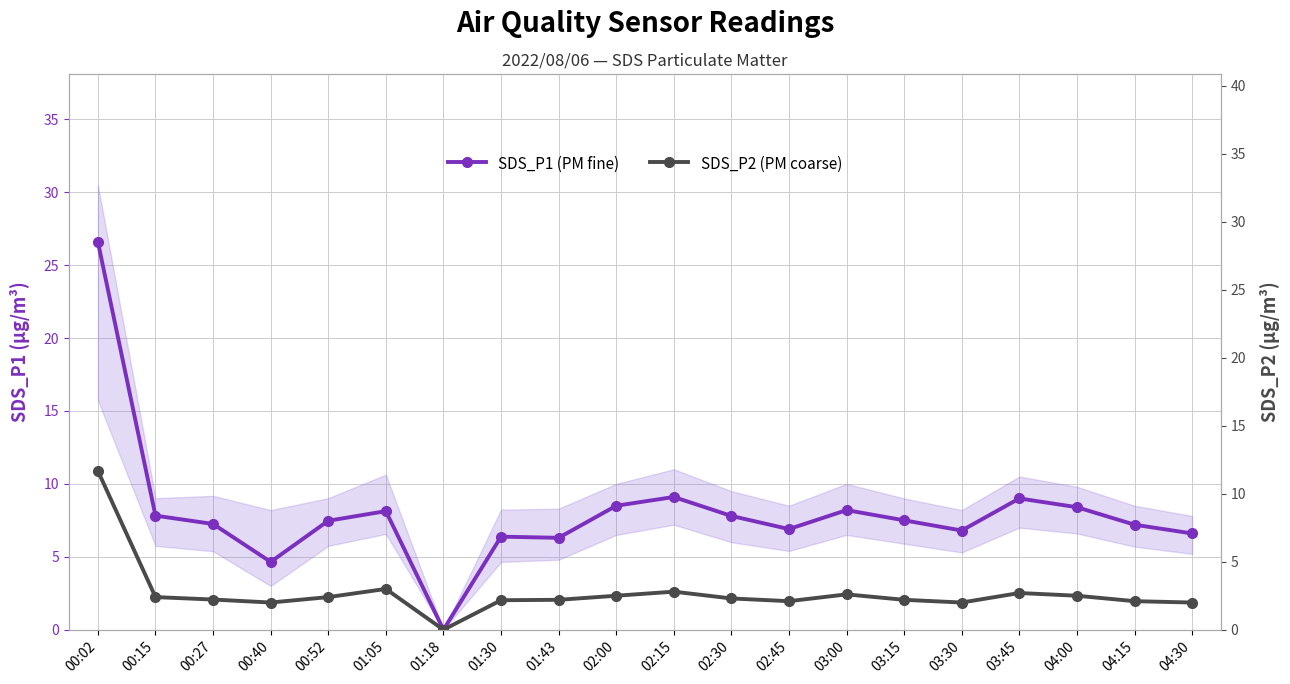

True or false: SDS_P1 (PM fine) has more than 2 points higher than both neighbors.

True